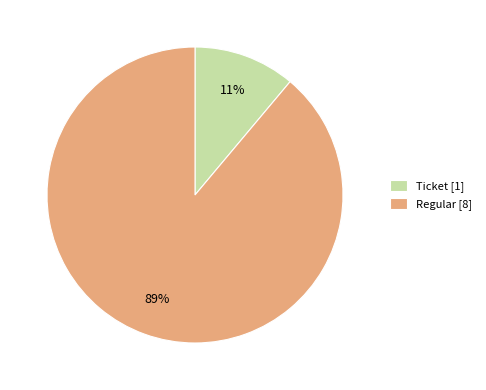

Which has a higher value, Regular [8] or Ticket [1]?

Regular [8]